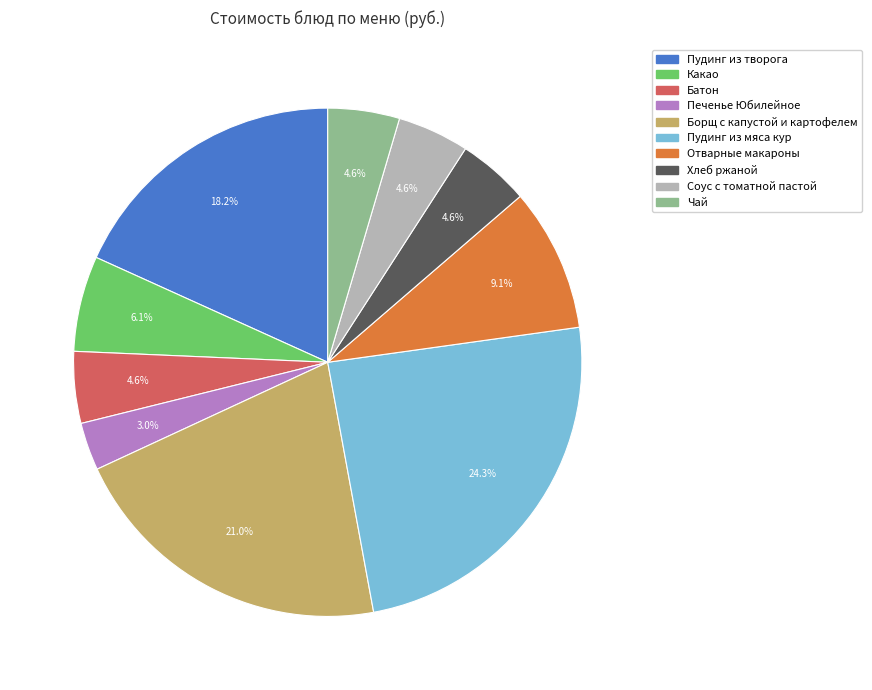

To the nearest percent, what is the difference between the largest and smallest slice percentages?

21%